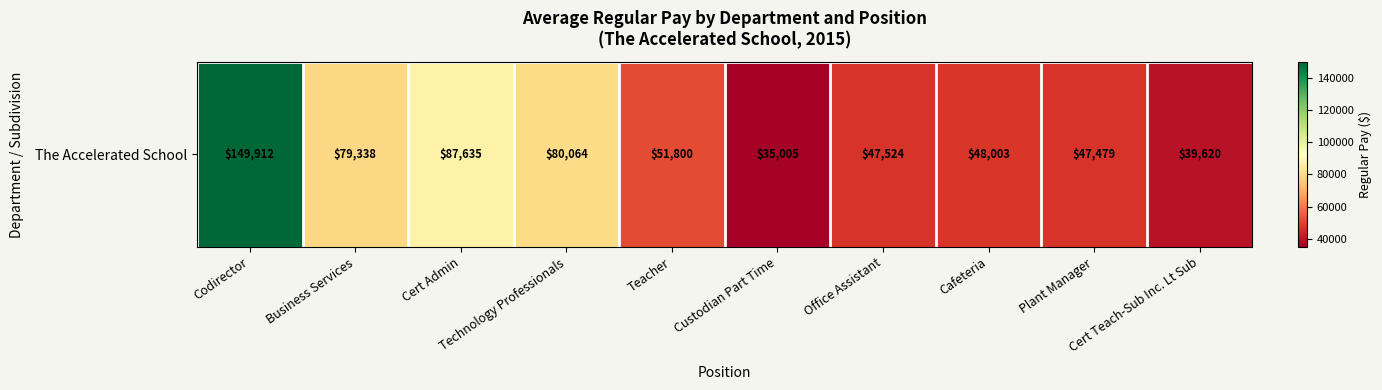

How many series are shown in this chart?

1